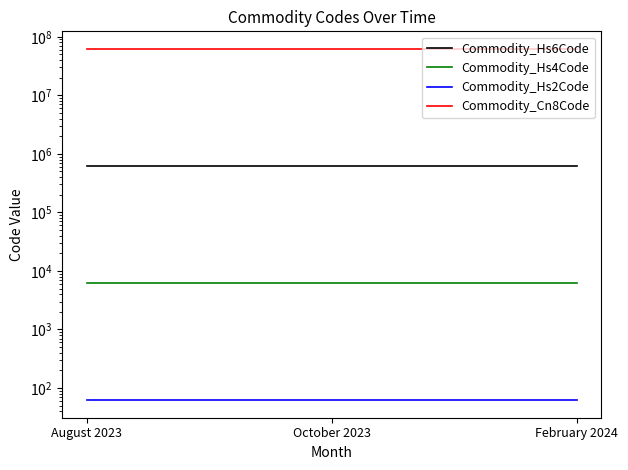

Between October 2023 and August 2023, which is larger?

October 2023